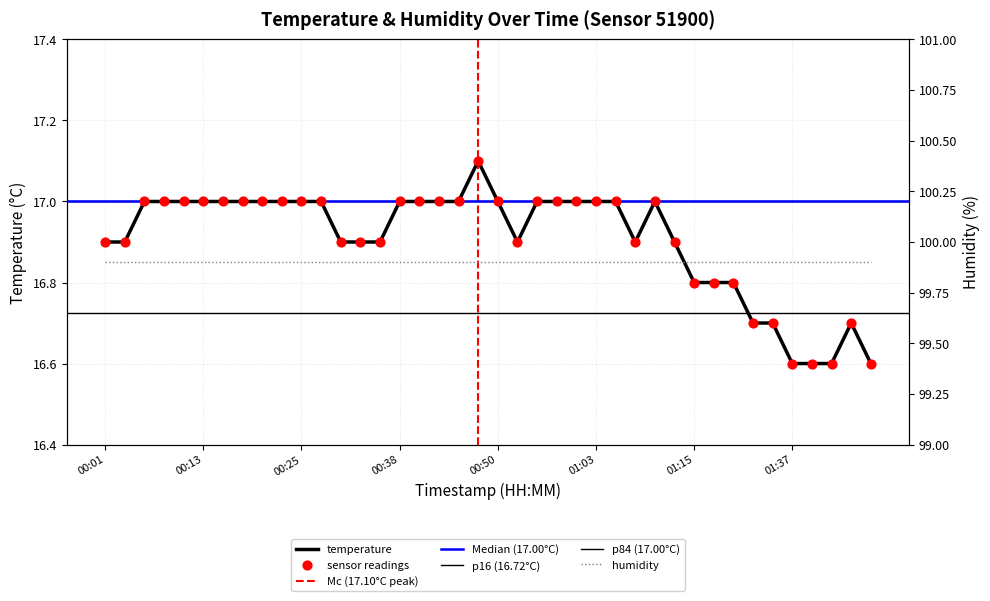

Approximately how many times larger is the value at 00:35 compared to 00:08?

1.0